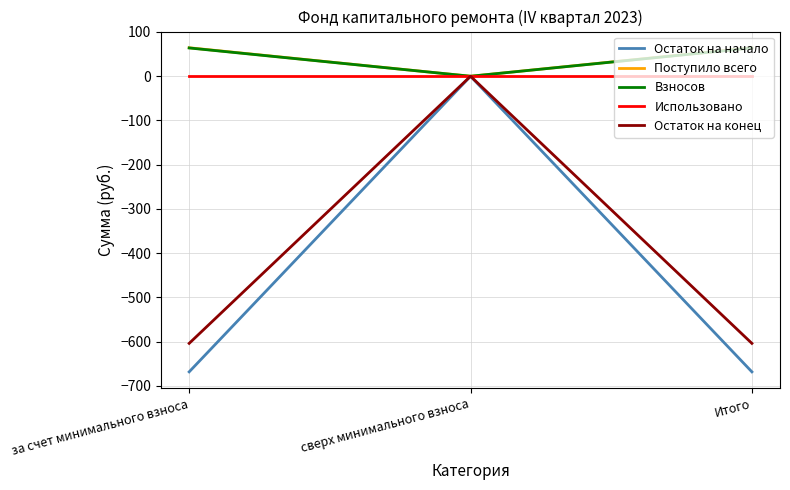

What is the total value across all series at за счет минимального взноса?

-1143.6